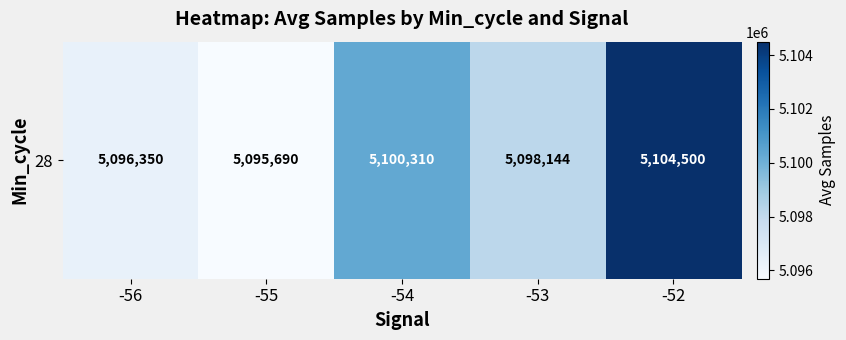

Rank the categories by value from lowest to highest.

-55, -56, -53, -54, -52